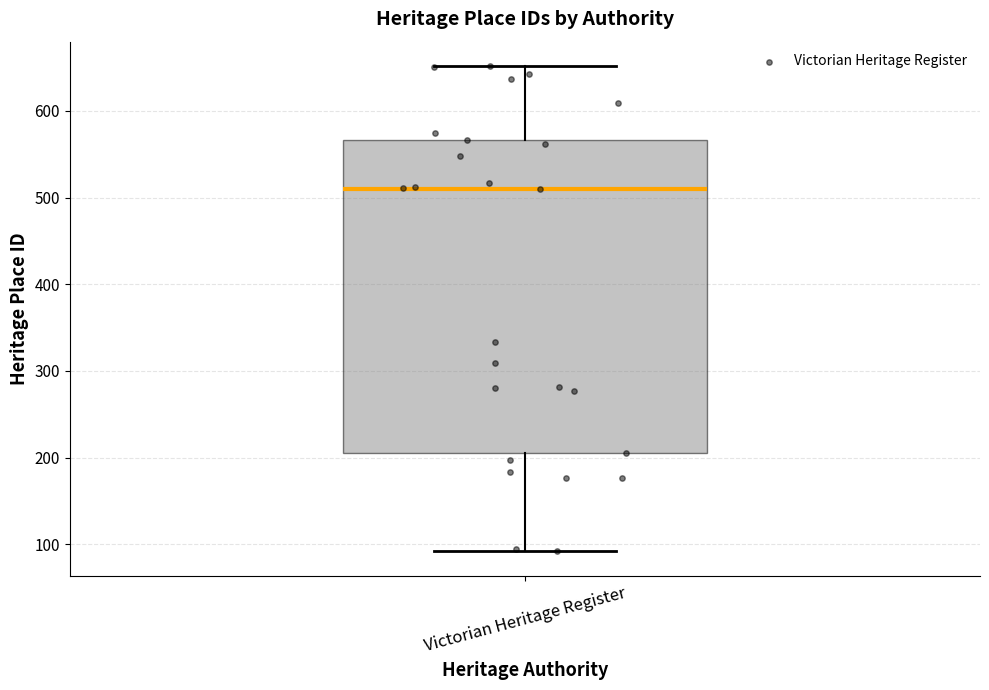

Transcribe this box plot: give where the median line is, the range the box spans, and where the two whiskers end, as read against the y-axis. The values are not printed on the chart, so give them approximately, as read against the axis.

median 510, box 210 to 570, whiskers 90 to 650